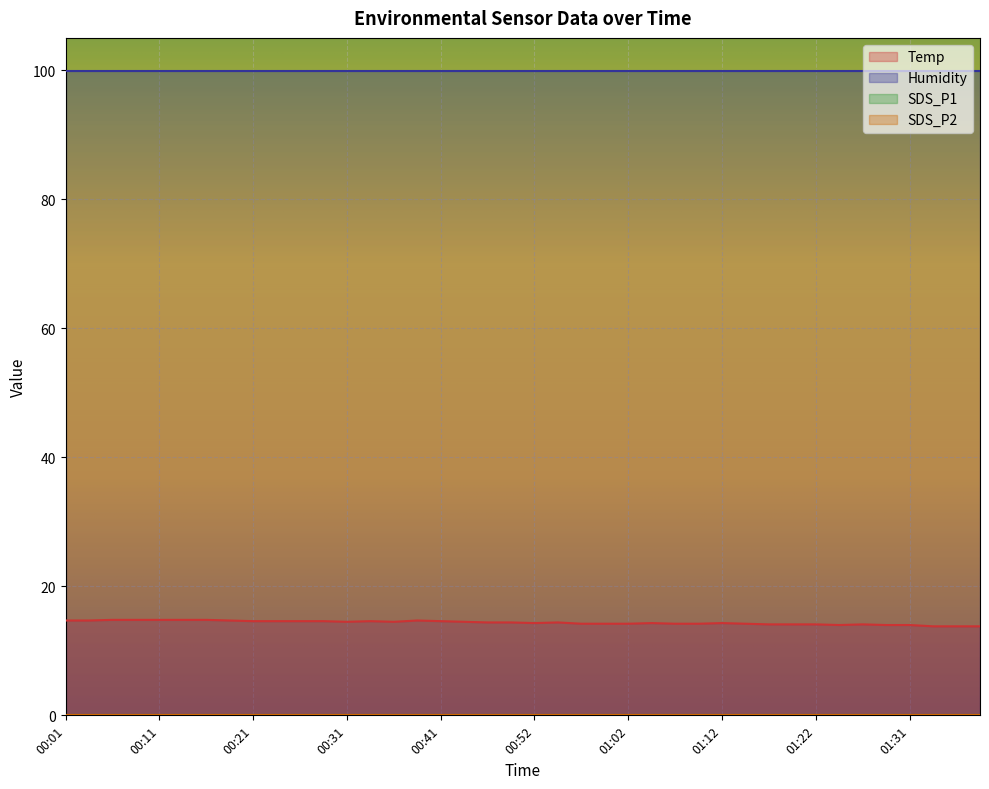

What position from the left is 00:52?

21